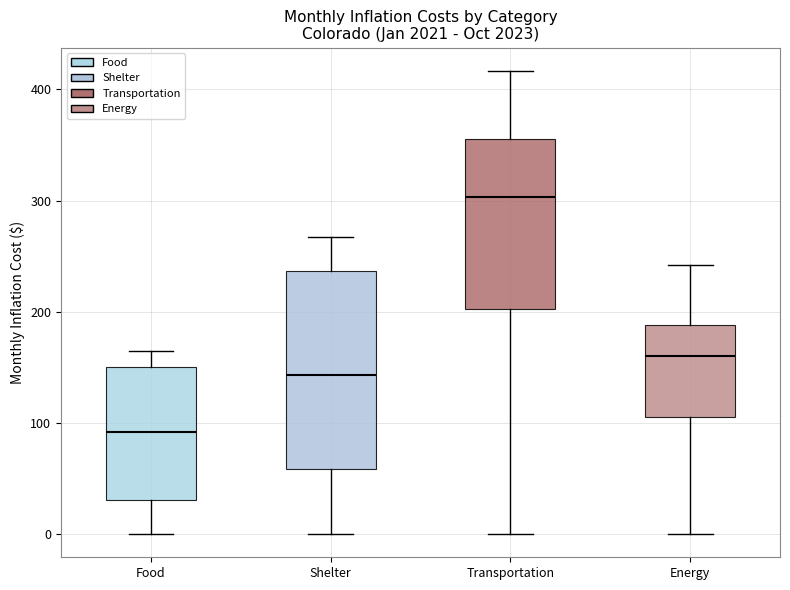

Reading left to right, transcribe this box plot: for each box, give where its median line is, the range the box spans, and where its two whiskers end, as read against the y-axis. The values are not printed on the chart, so give them approximately, as read against the axis.

Food: median 90, box 30 to 150, whiskers 0 to 160
Shelter: median 140, box 60 to 240, whiskers 0 to 270
Transportation: median 300, box 200 to 360, whiskers 0 to 420
Energy: median 160, box 100 to 190, whiskers 0 to 240